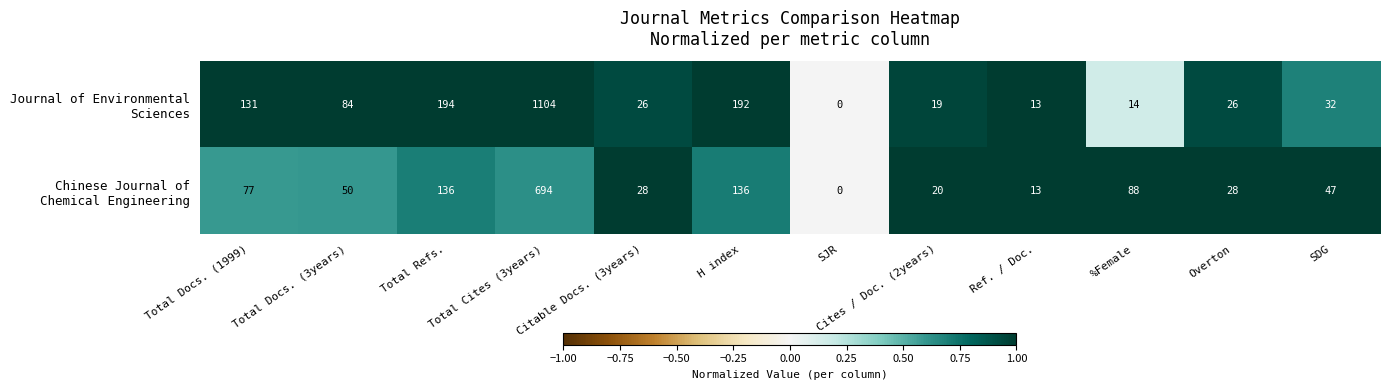

Which category has the highest value across all series?

Total Cites (3years)